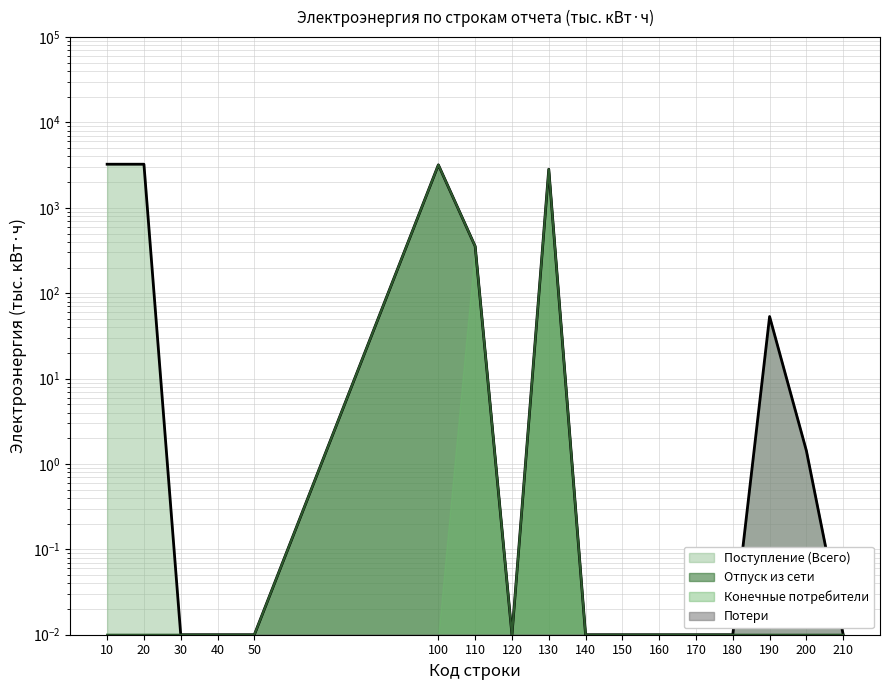

True or false: Отпуск из сети and Поступление (Всего) intersect in this chart.

False